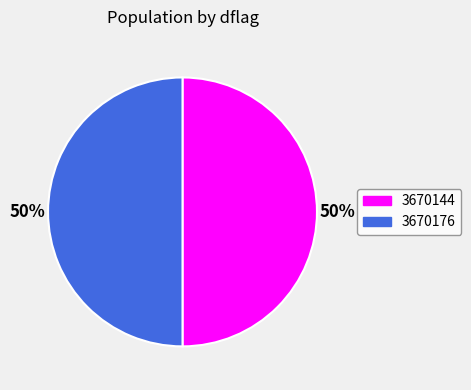

To the nearest percent, what portion does 3670144 represent?

50%